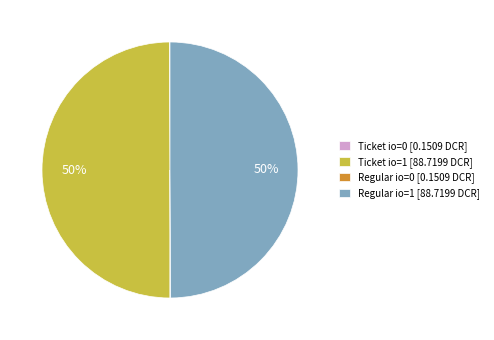

The Ticket io=1 [88.7199 DCR] slice represents 58% of the pie. True or false?

False